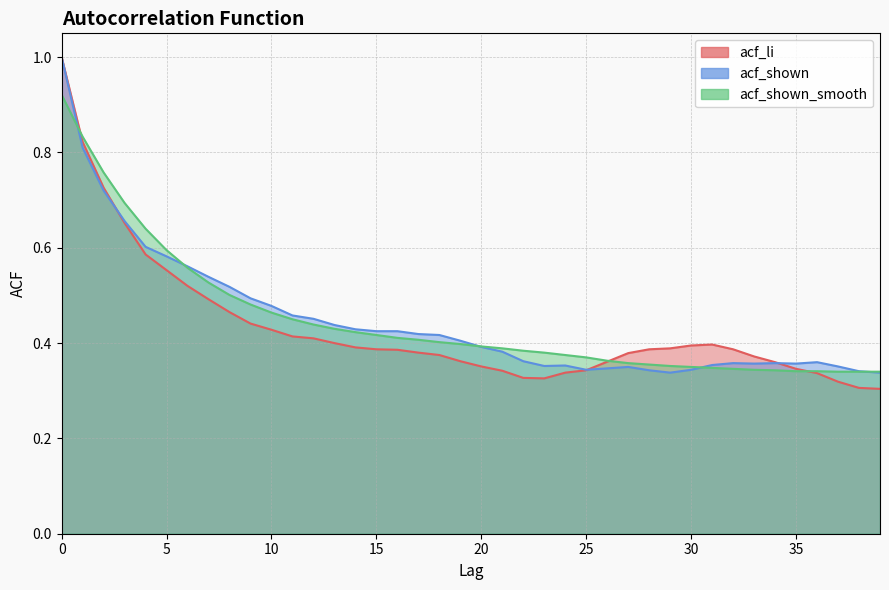

The acf_shown series shows 0.3 at 29. True or false?

True